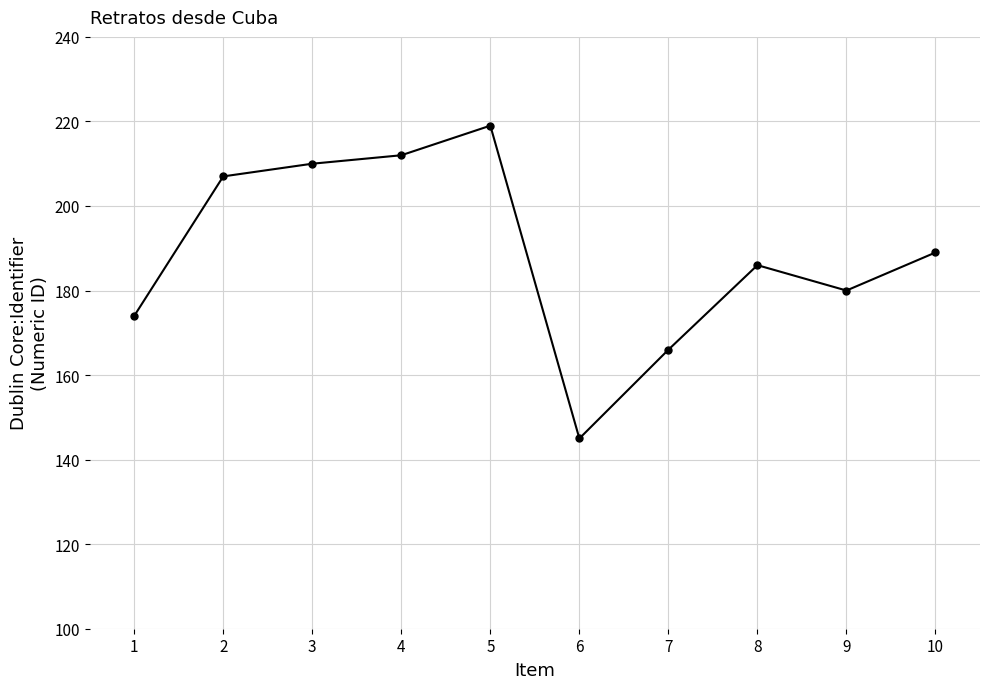

What is the sum of all values?

1888